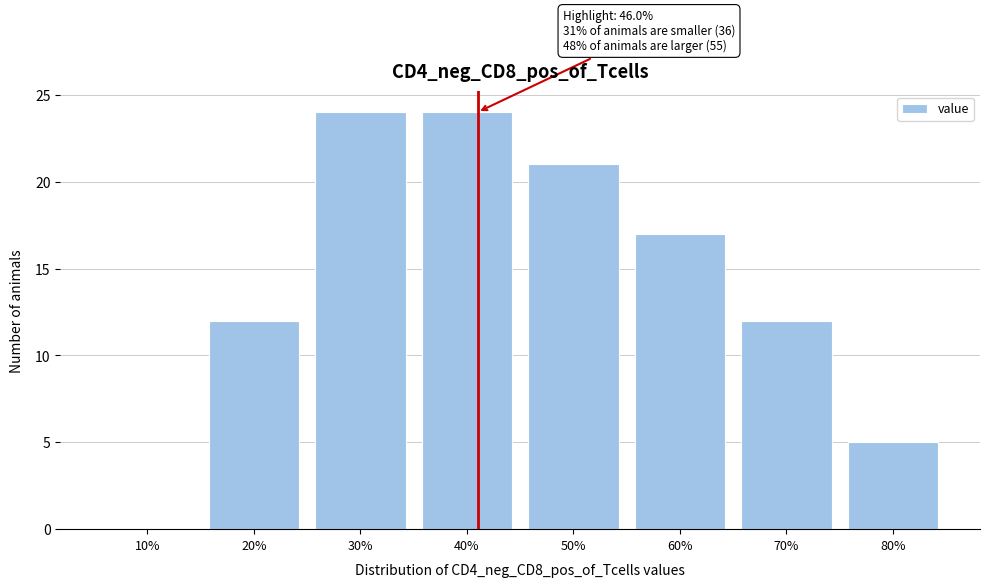

Reading right to left, extract all data points from this chart.

80%=5	70%=12	60%=17	50%=21	40%=24	30%=24	20%=12	10%=0